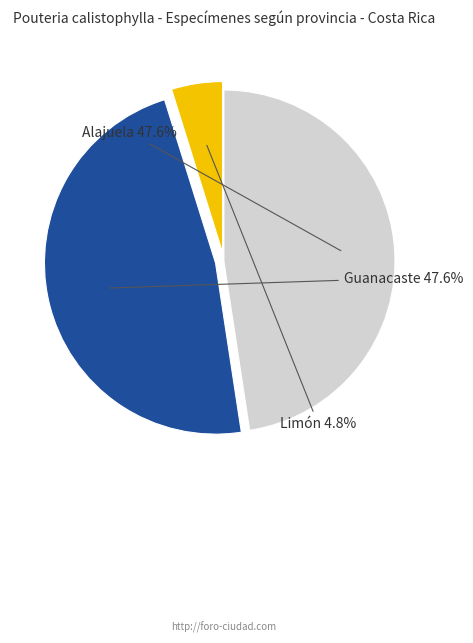

Is there any slice that represents more than half of the pie?

No